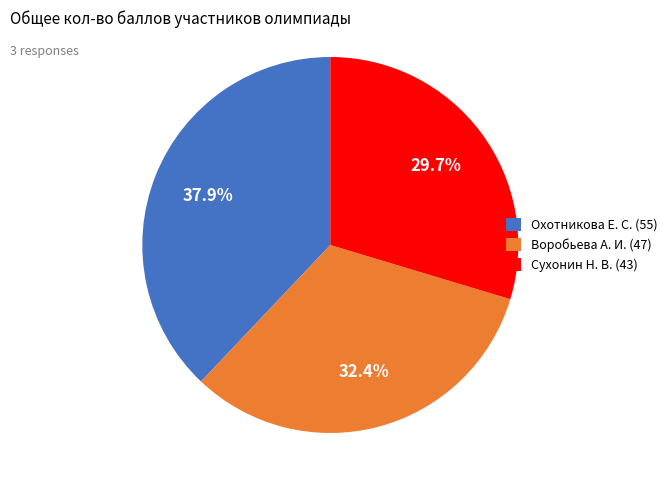

What portion of the pie excludes Сухонин Н. В. (43)?

70.3%